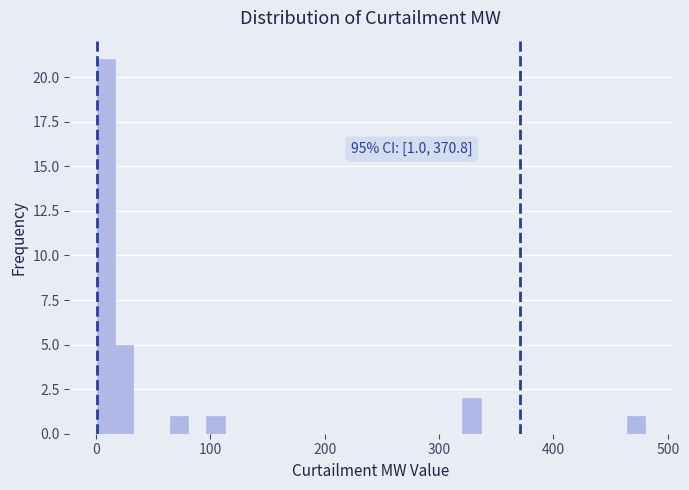

Around what value on the x-axis is the tallest bar? Give the approximate position of its centre, as read against the axis.

10